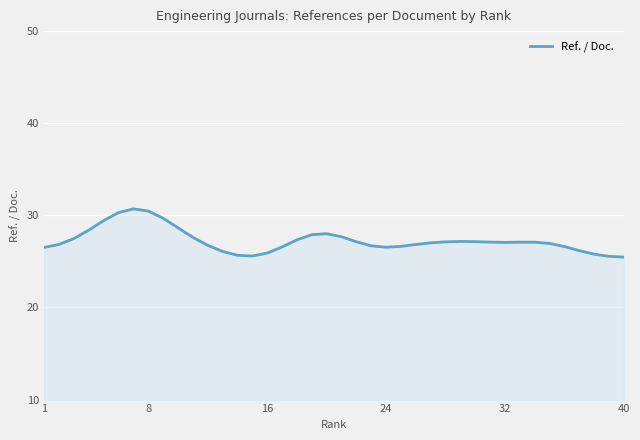

What is the smallest value displayed?

25.5